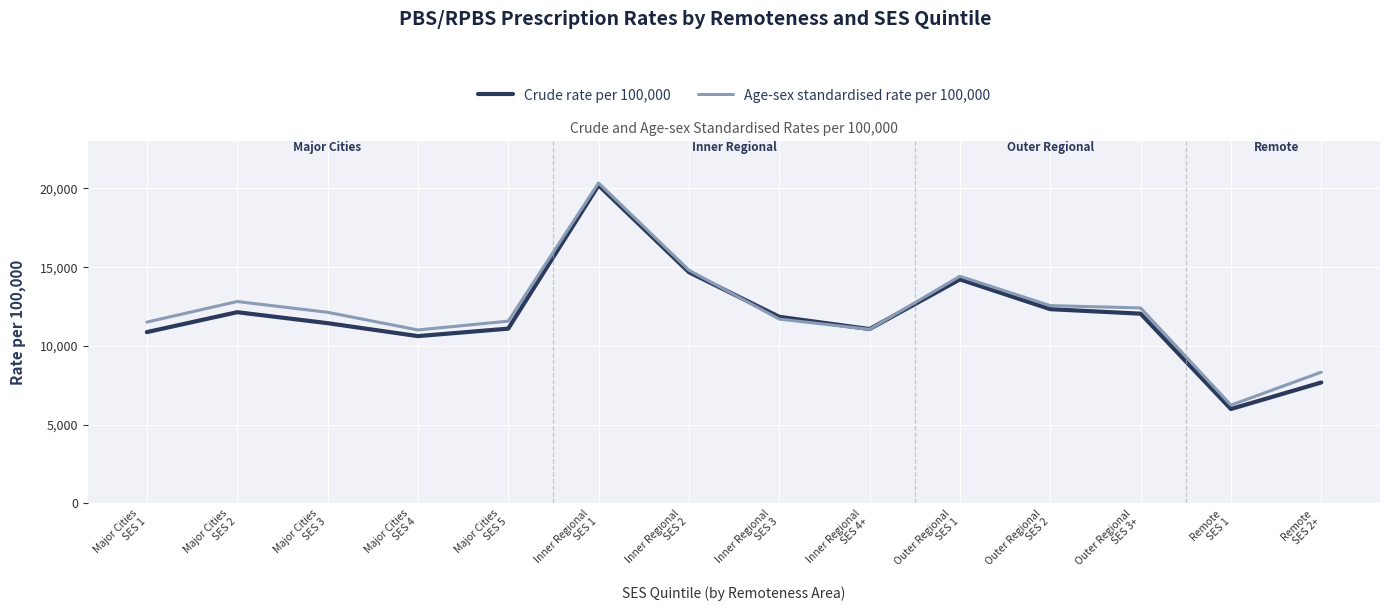

What is the lowest value of the Age-sex standardised rate per 100,000 series?

6245